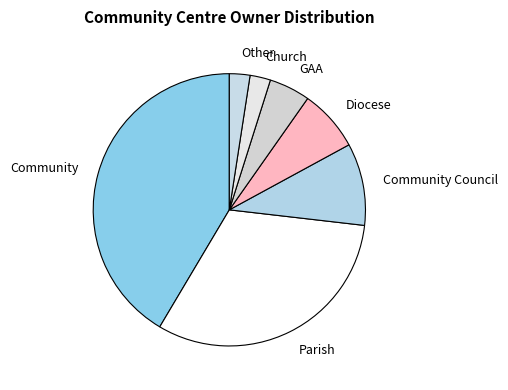

Which category has the biggest portion of the pie?

Community